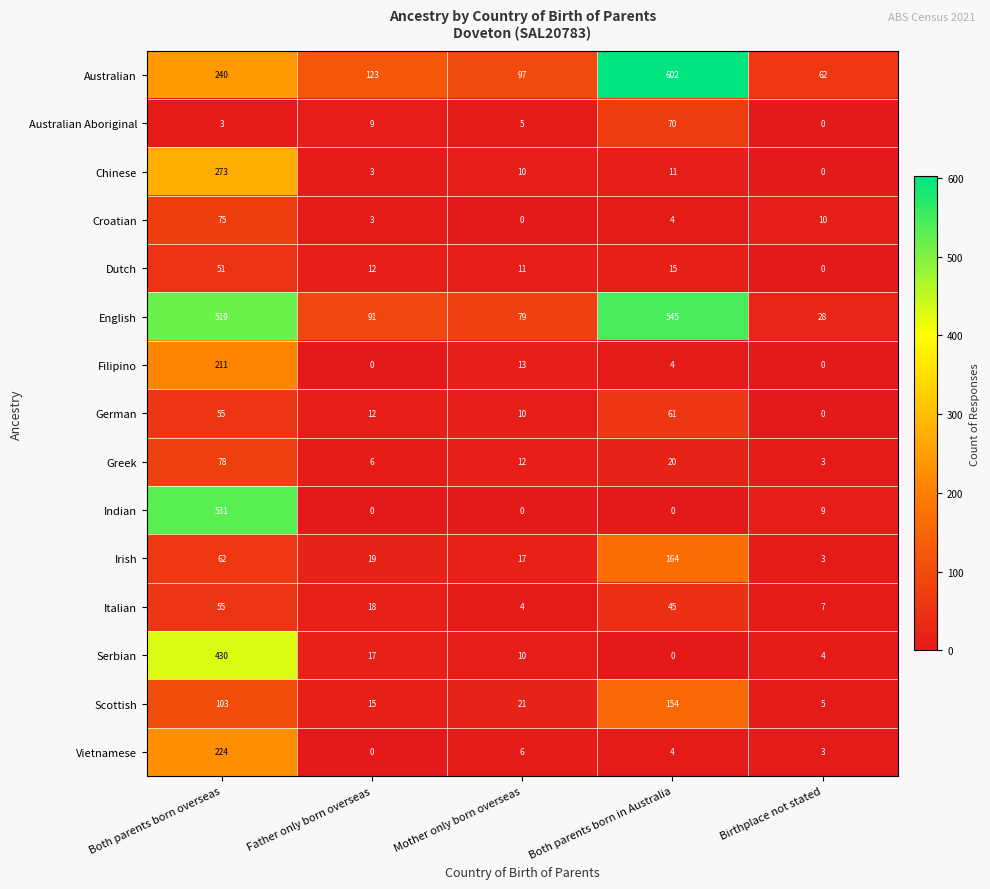

At which label does English reach its peak?

Both parents born in Australia